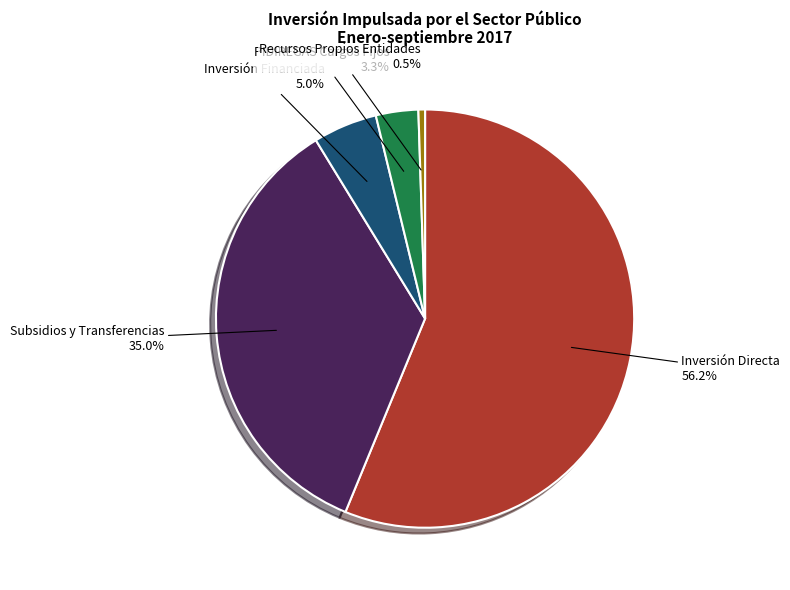

To the nearest percent, what portion does Inversión Directa represent?

56%